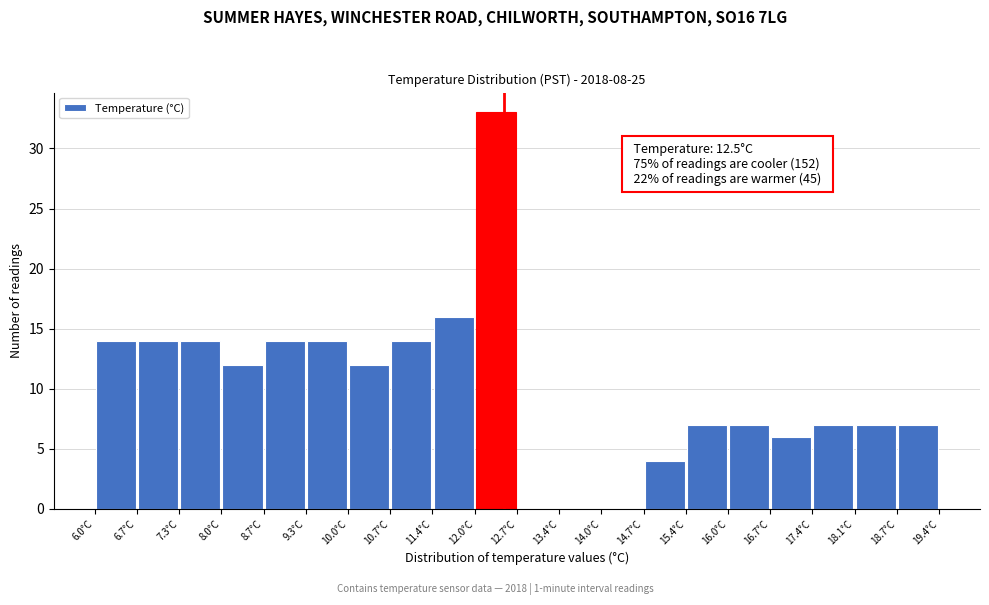

Over which range of the x-axis is the bar tallest?

12.03 to 12.70